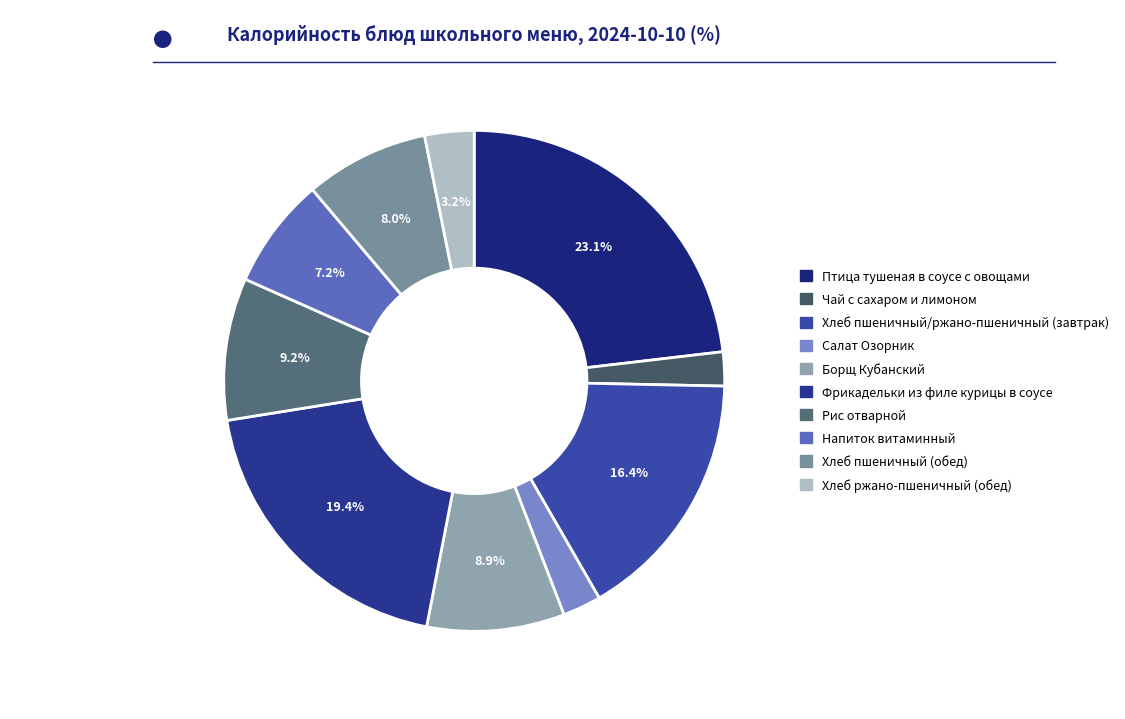

True or false: Борщ Кубанский accounts for 1% of the total.

False